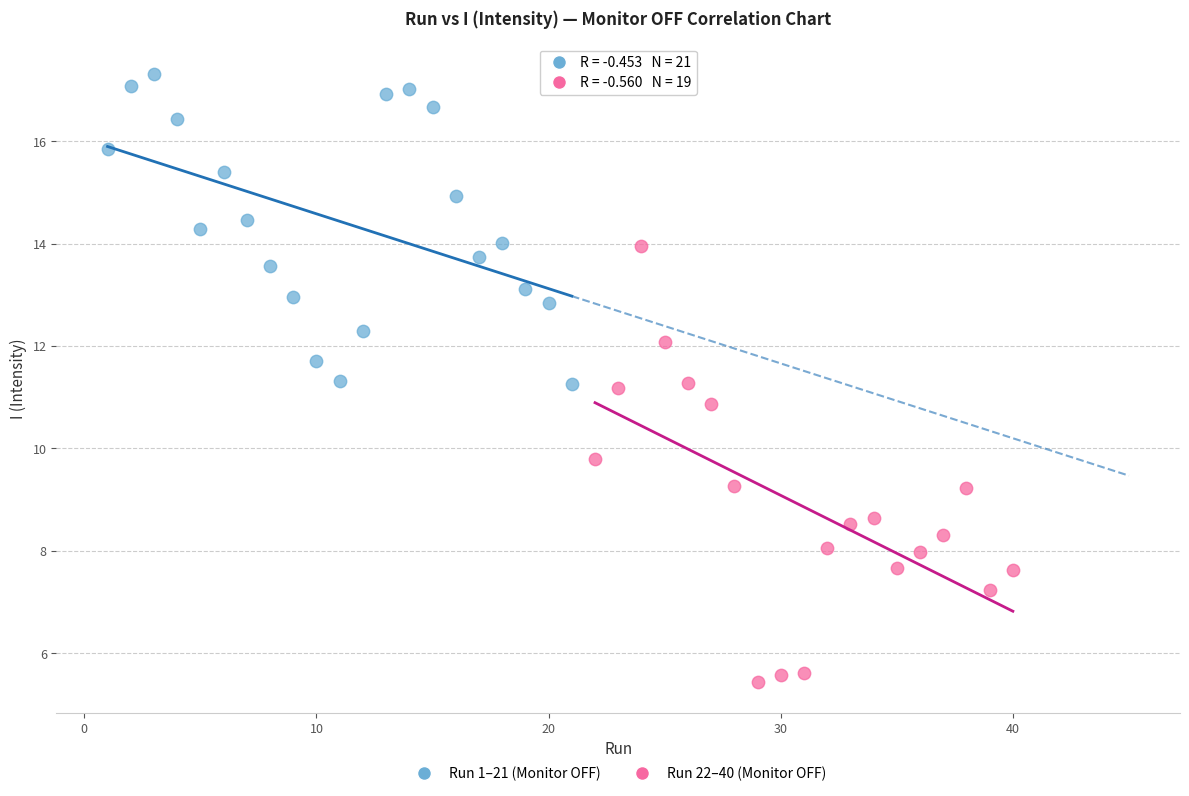

Which series contains the highest Y value?

Run 1–21 (Monitor OFF)